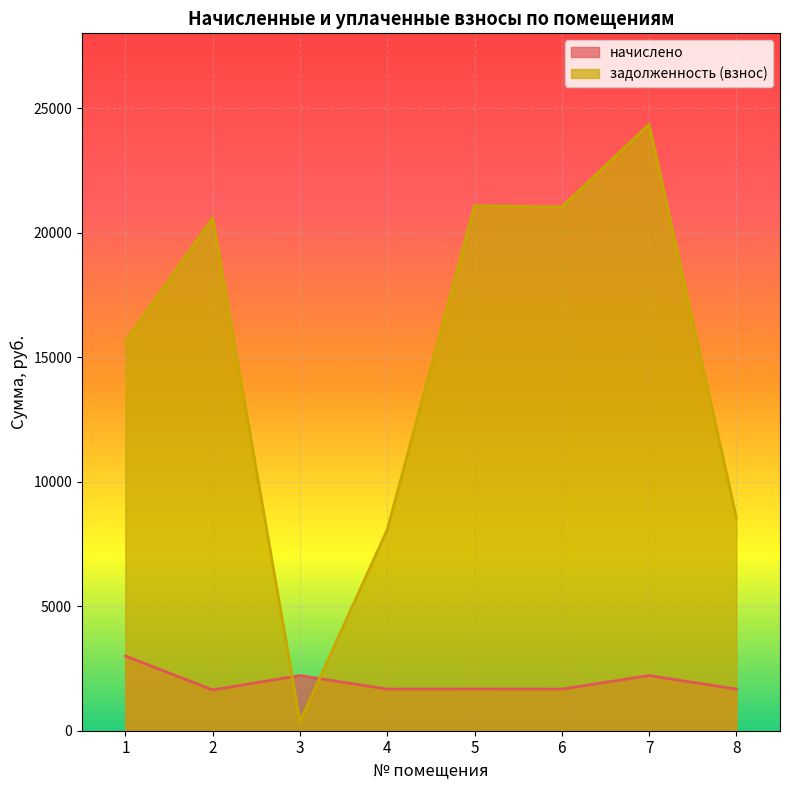

At which category is the sum across all series the highest?

7